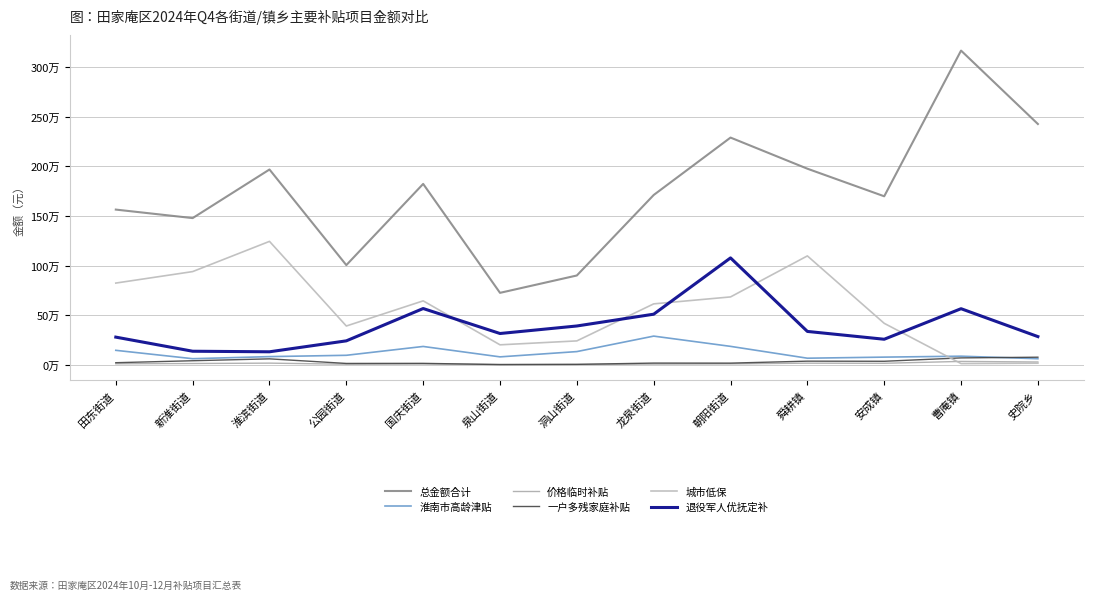

True or false: 城市低保 has more than 1 interior local peaks.

True